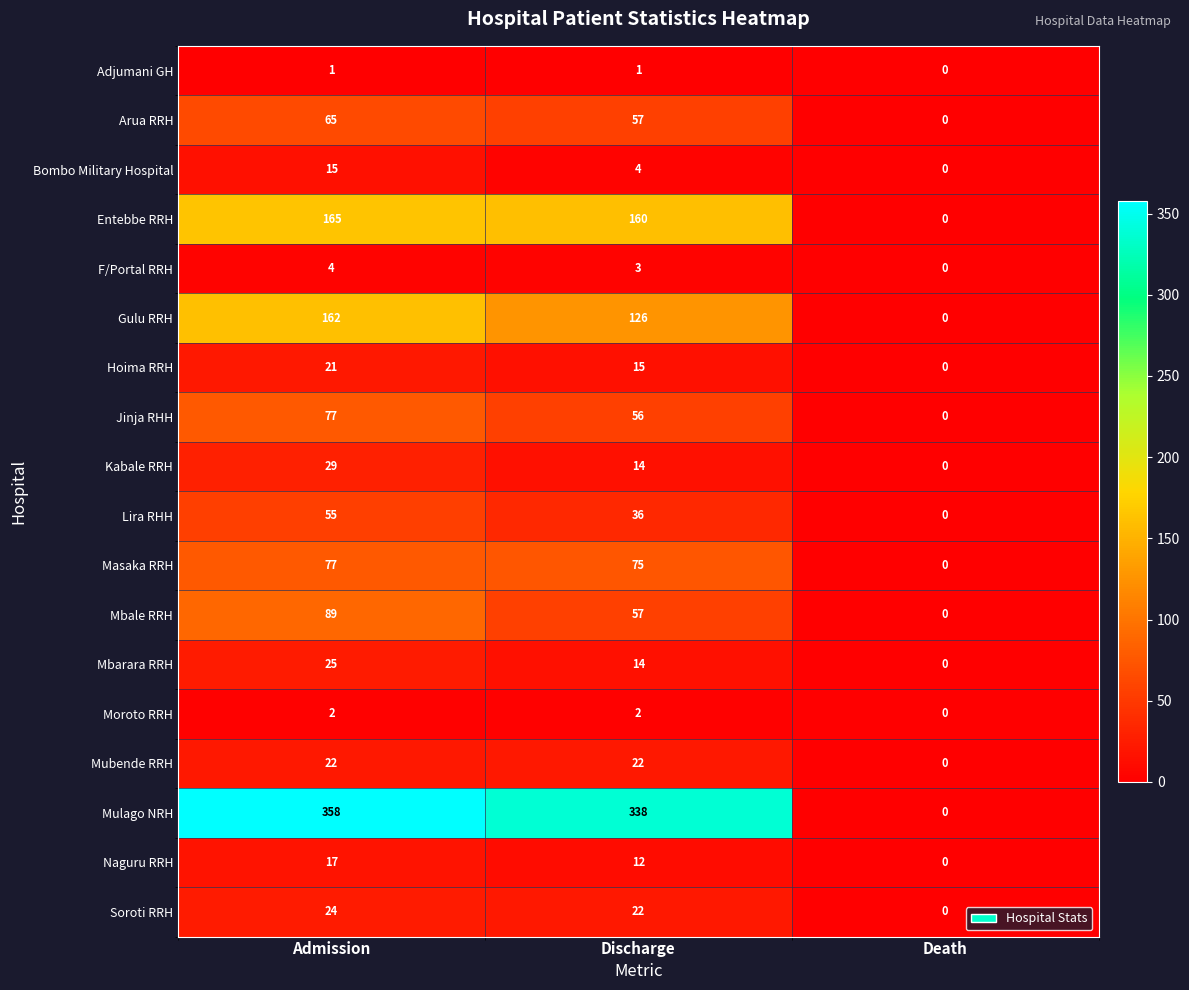

List the labels in order of Arua RRH value, largest first.

Admission, Discharge, Death